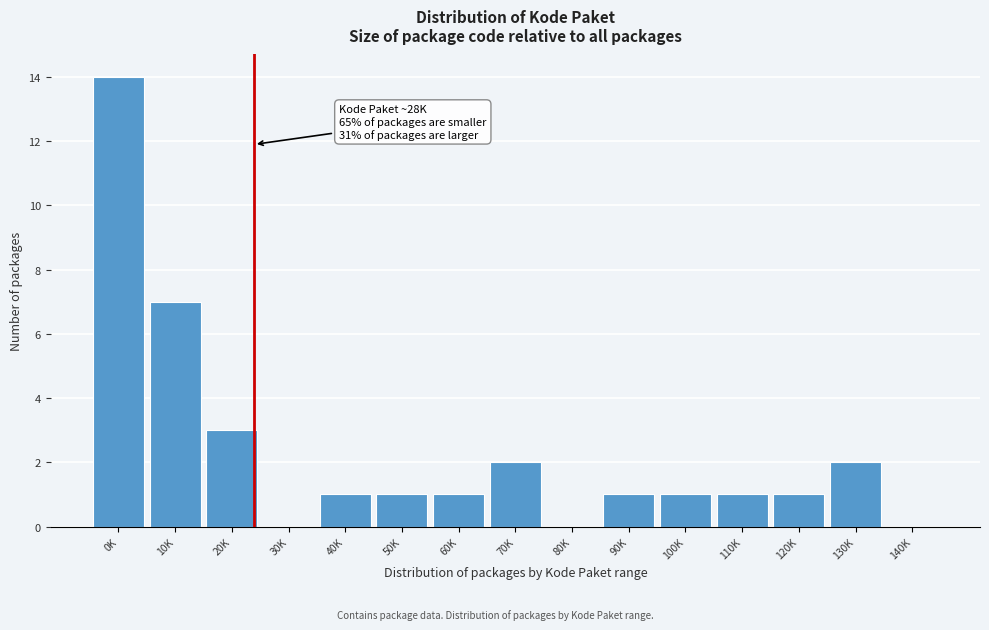

Reading right to left, list all the values displayed in this chart.

140K=0	130K=2	120K=1	110K=1	100K=1	90K=1	80K=0	70K=2	60K=1	50K=1	40K=1	30K=0	20K=3	10K=7	0K=14